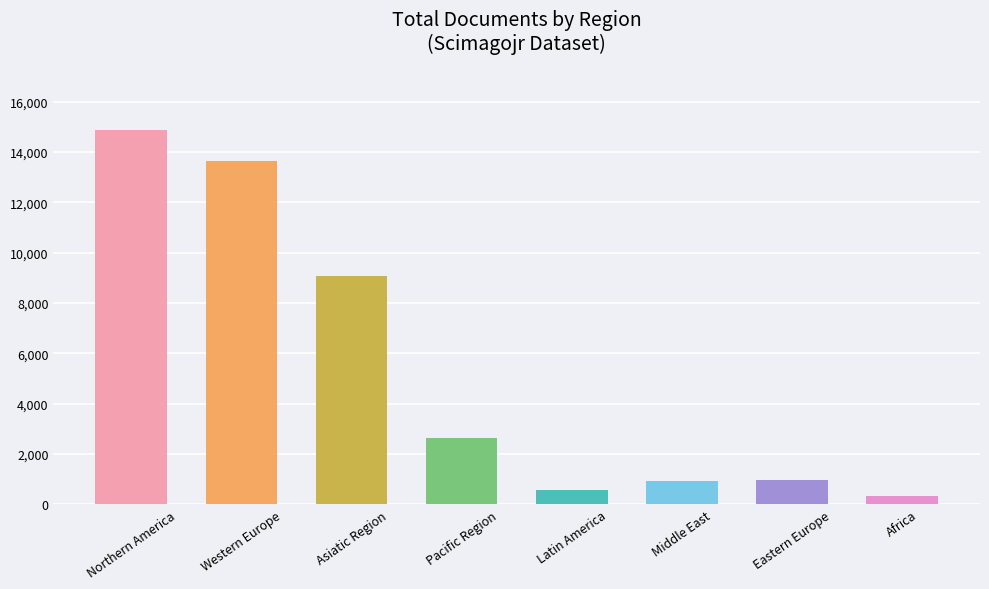

Between Pacific Region and Latin America, which is larger?

Pacific Region